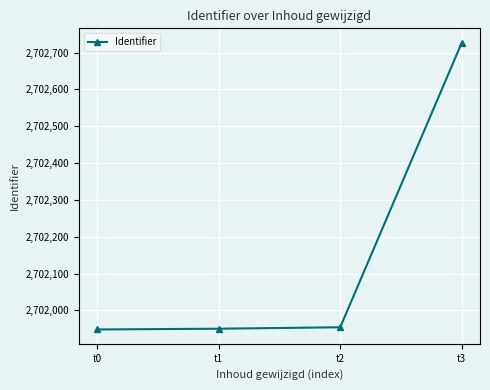

Is it true that the value at t0 is 2701948?

True